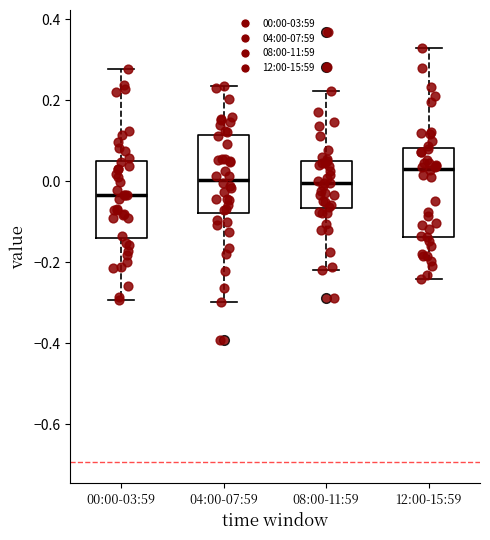

Where does the median line of the box for 04:00-07:59 sit on the y-axis? The values are not printed on the chart, so give them approximately, as read against the axis.

0.00